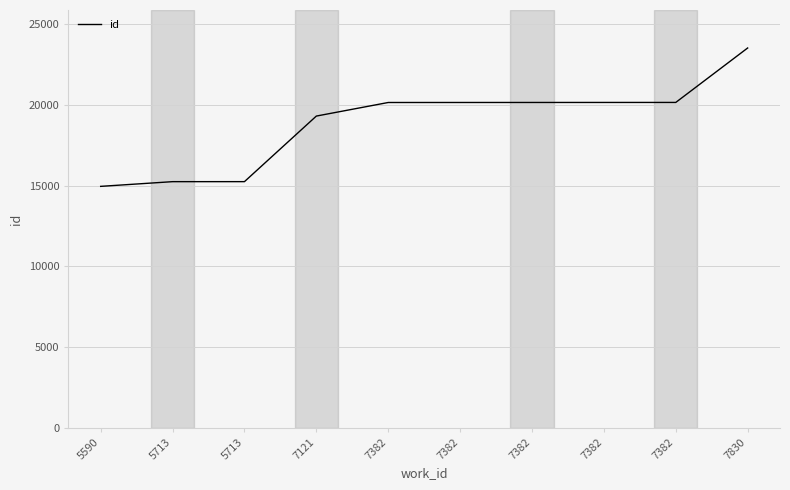

Rank the categories by value from lowest to highest.

5590, 5713, 5713, 7121, 7382, 7382, 7382, 7382, 7382, 7830